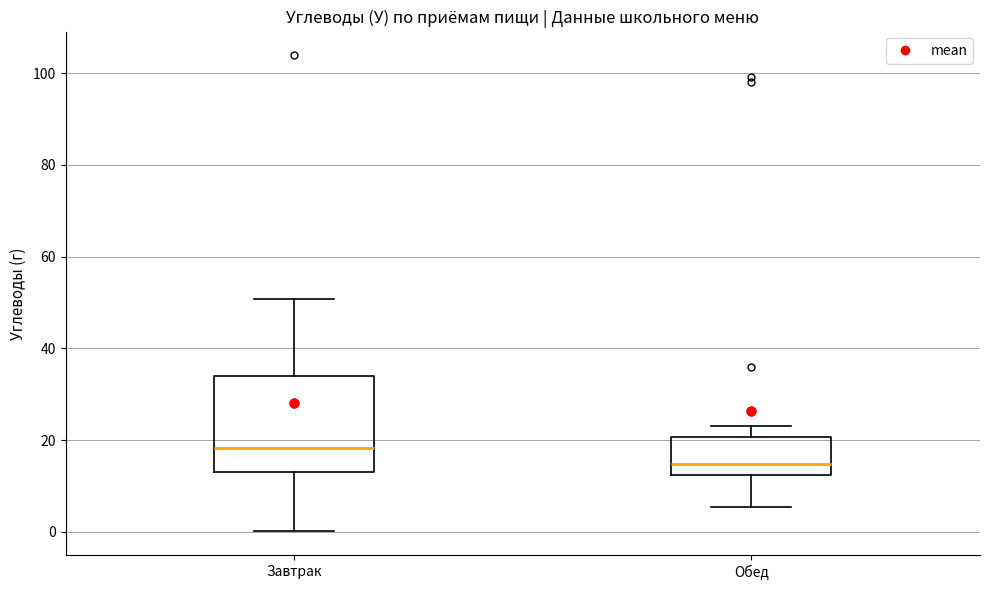

Which box has the highest median line?

Завтрак